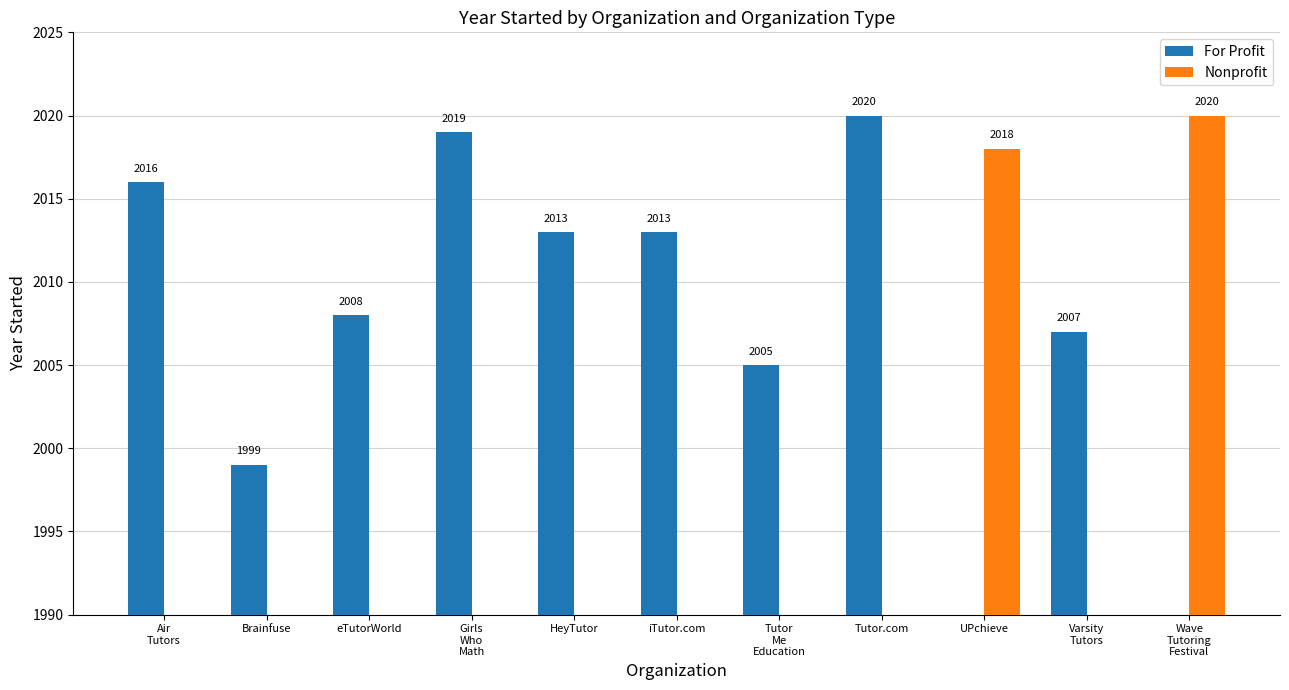

List the series in order of their overall mean, lowest first.

Nonprofit, For Profit